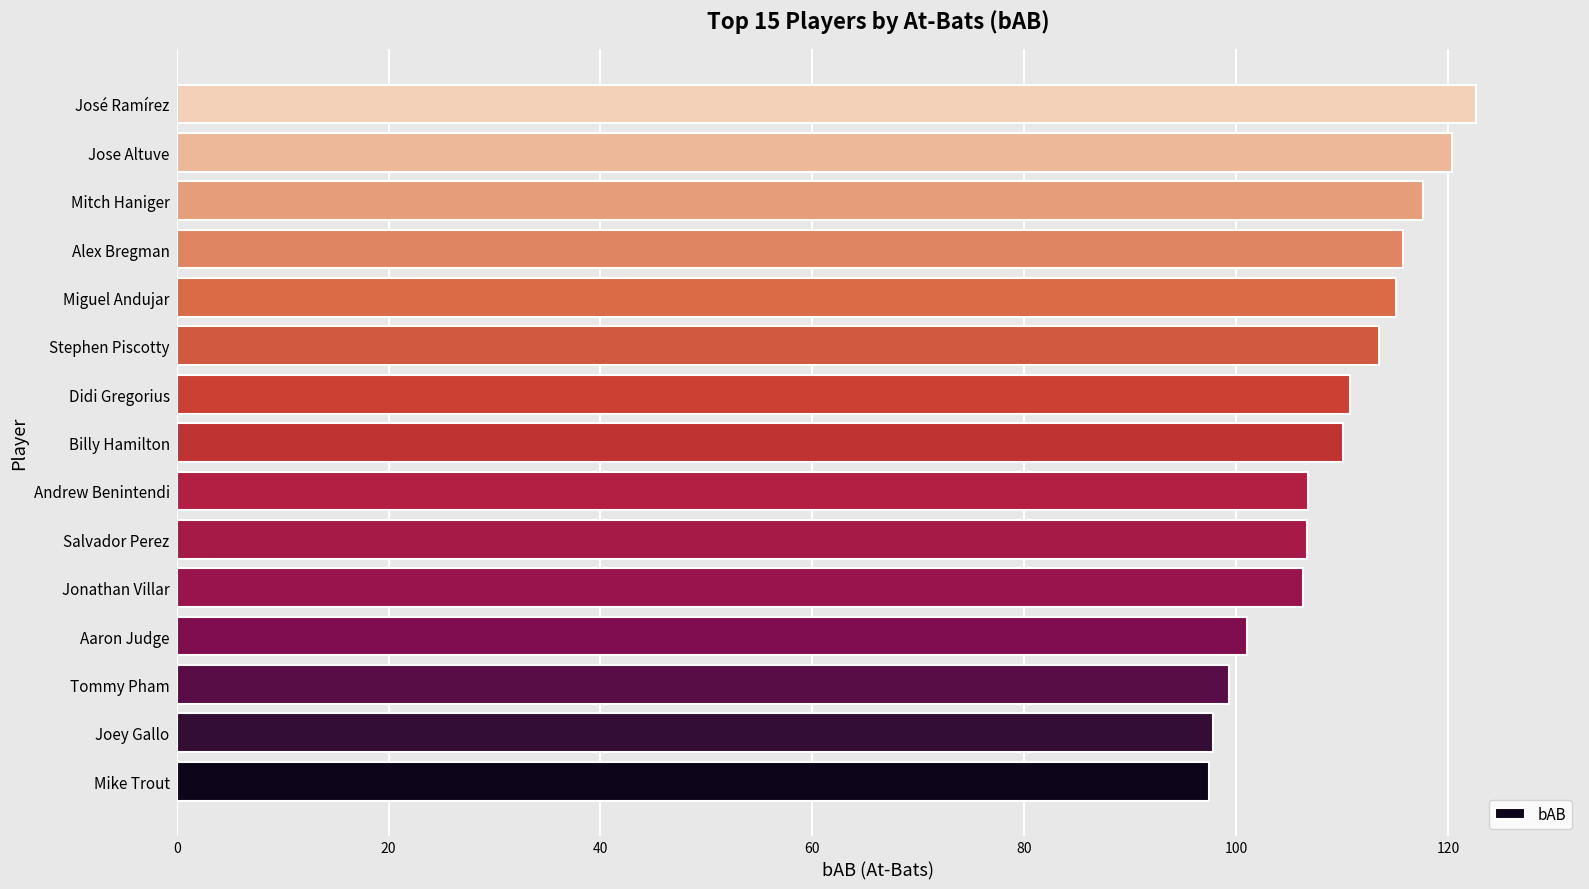

Are the bars grouped side by side (vs. stacked)?

No